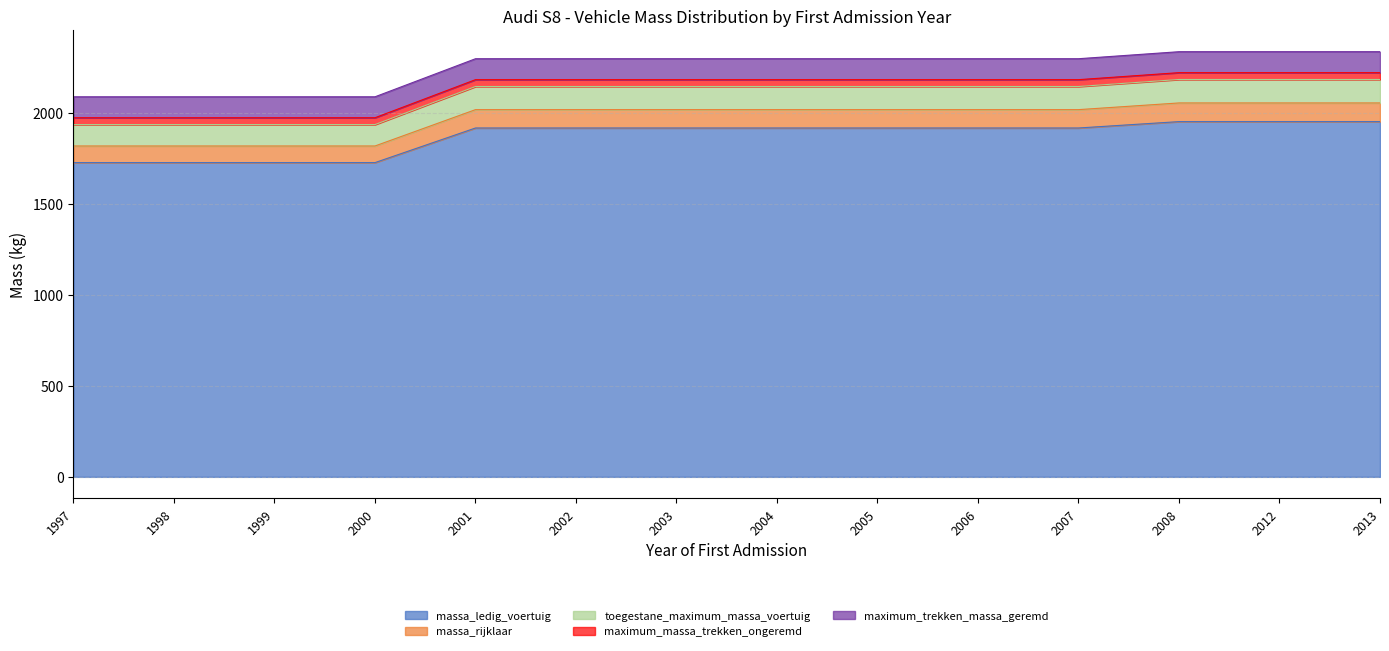

What is the lowest value of the massa_ledig_voertuig series?

1725.0